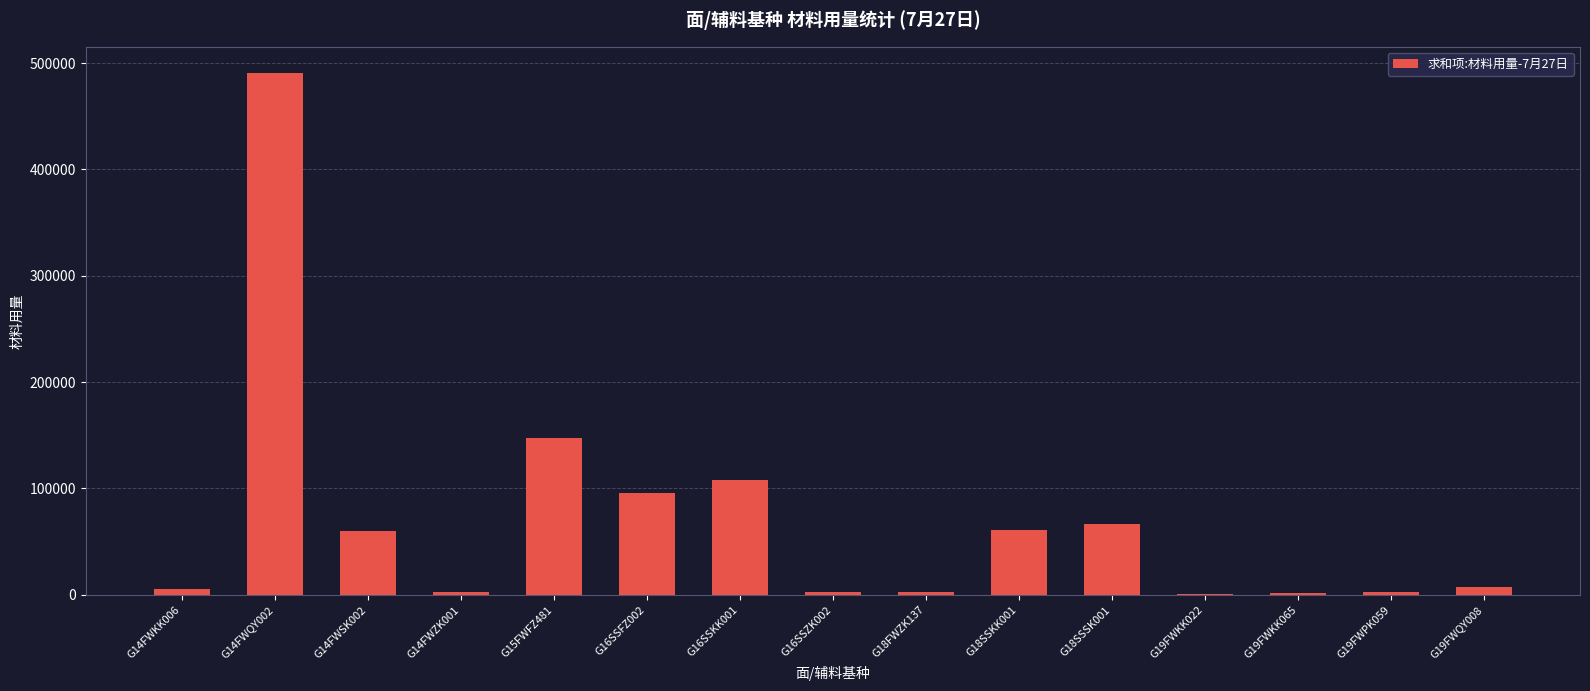

What is the change in value from G14FWZK001 to G15FWFZ481?

+144953.1